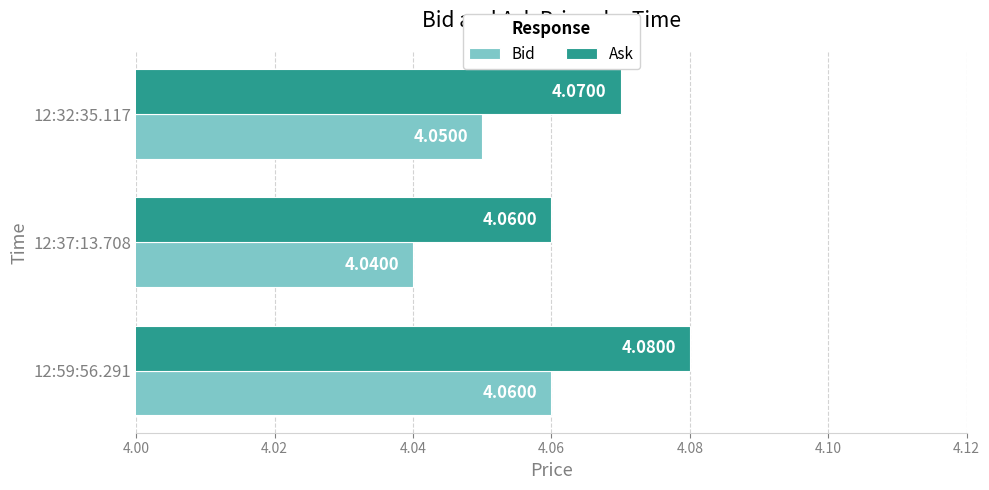

What is the sum of all Ask values?

12.2